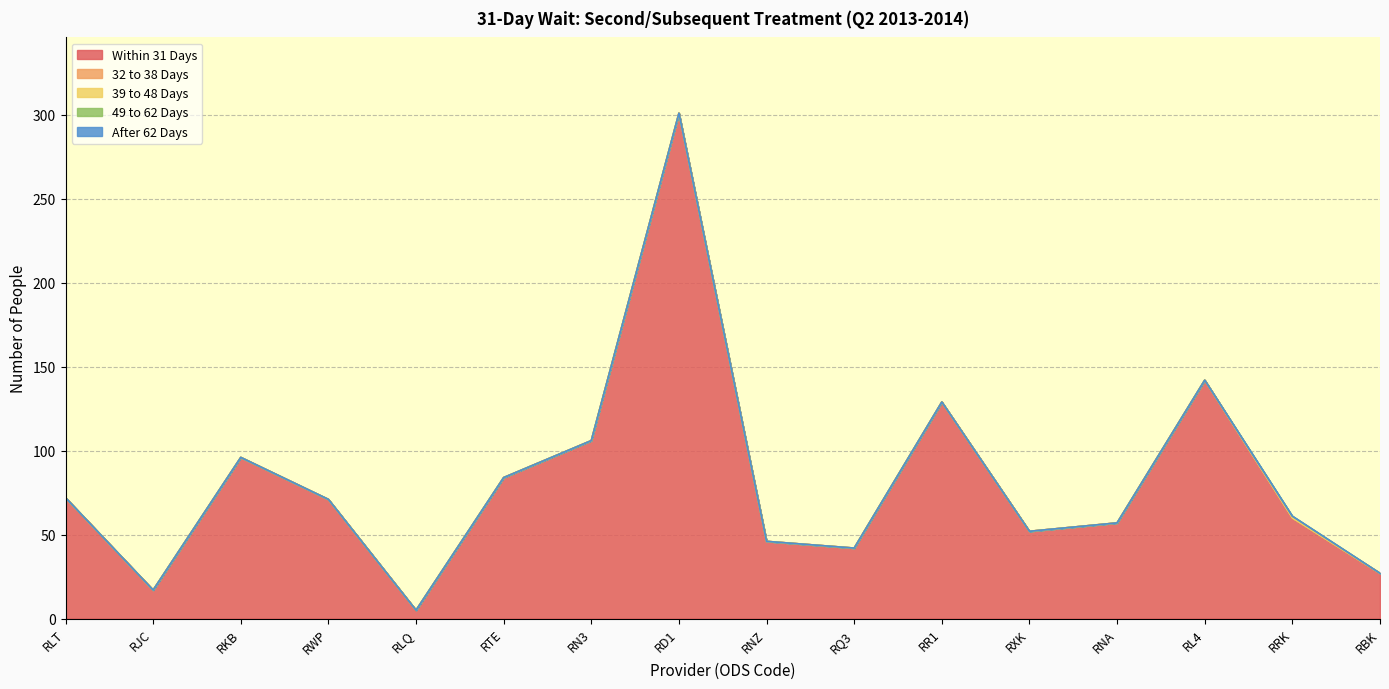

Between RLT and RQ3, which series saw the biggest shift?

Within 31 Days